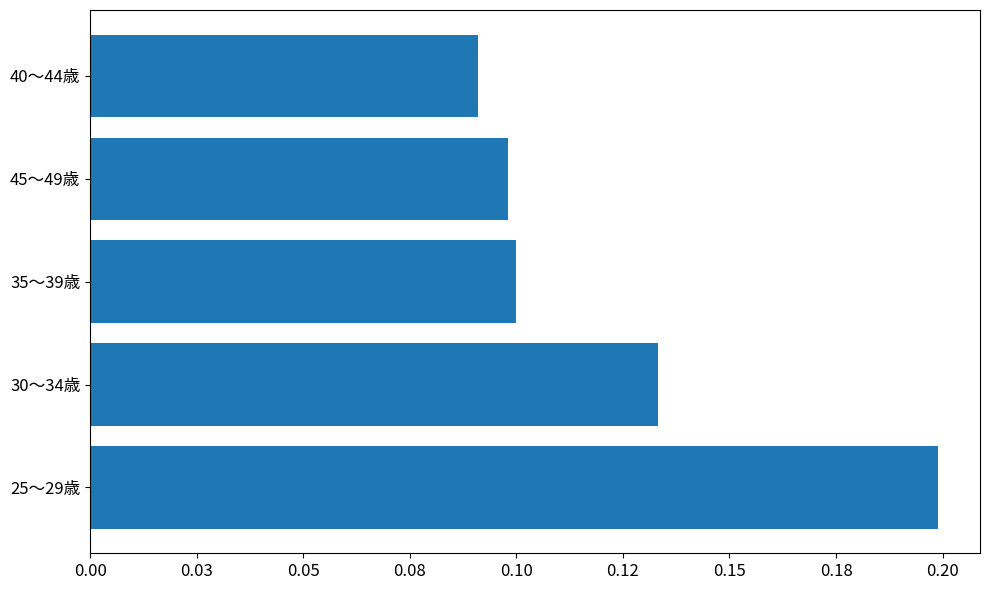

What is the difference between the maximum and minimum values?

0.1